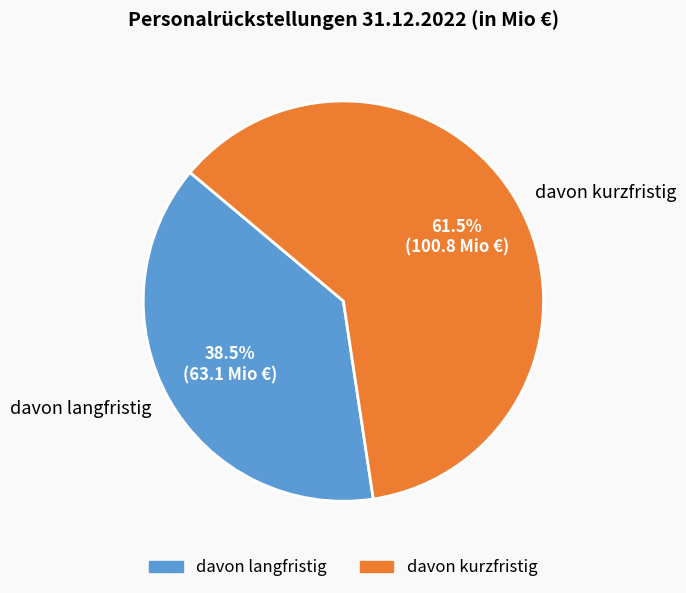

Between davon kurzfristig and davon langfristig, which is larger?

davon kurzfristig